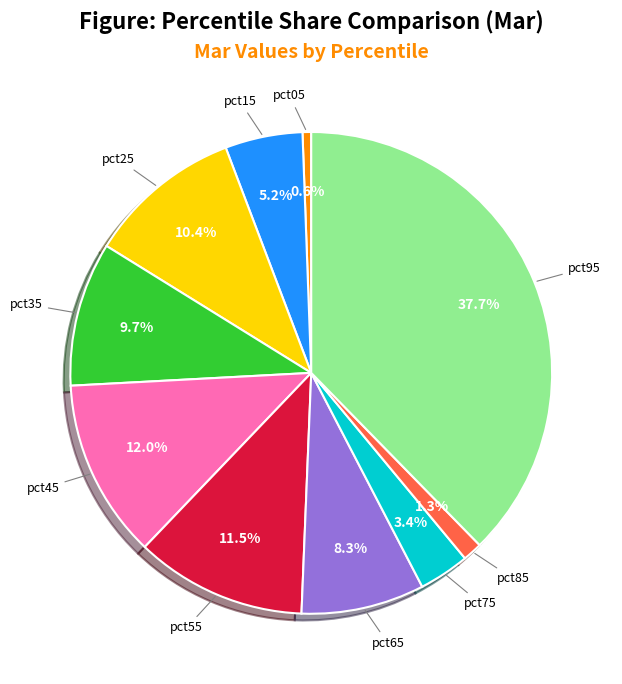

Between pct45 and pct35, which is larger?

pct45